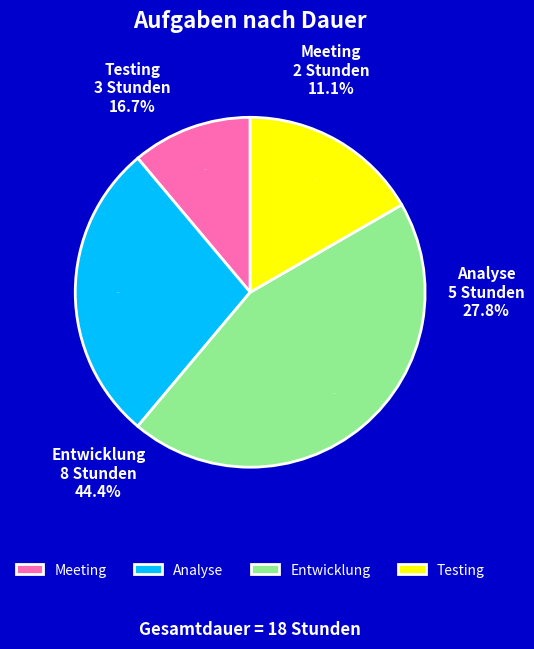

Combined, what portion of the pie is Entwicklung and Meeting?

55.6%